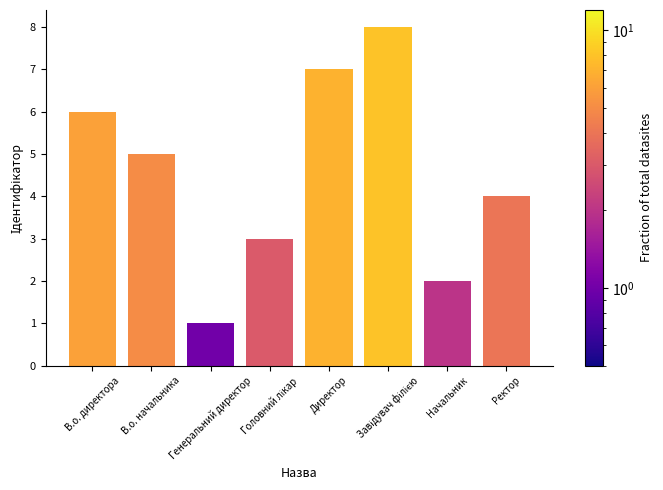

Are the bars horizontal?

No